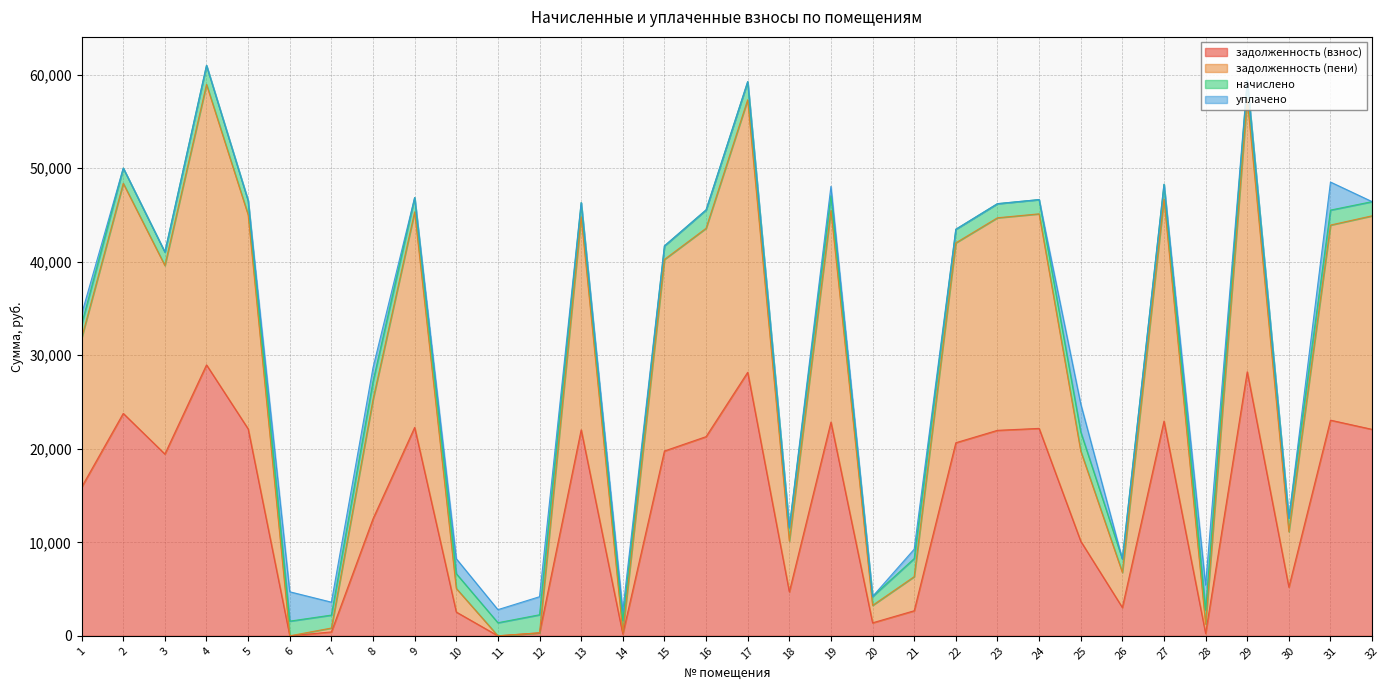

What is the total value across all series at 26?

8217.5